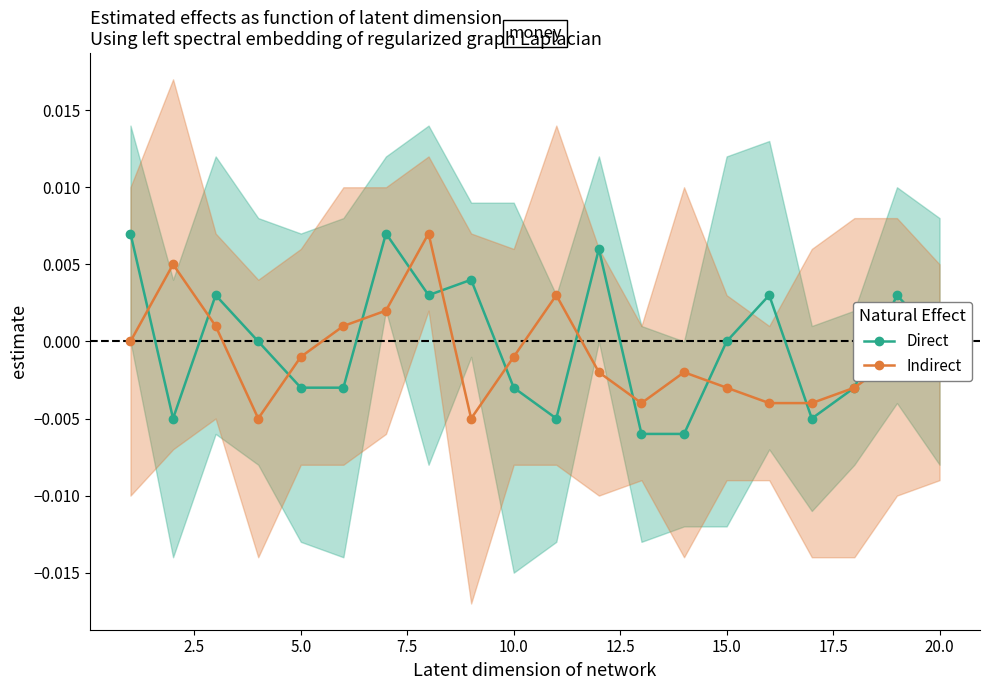

True or false: Direct has more than 2 points higher than both neighbors.

True